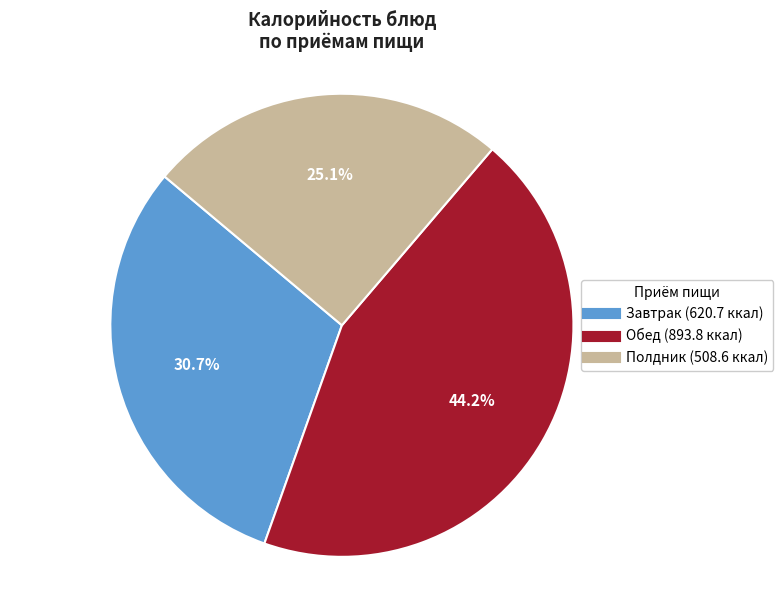

Is there any slice that represents more than half of the pie?

No